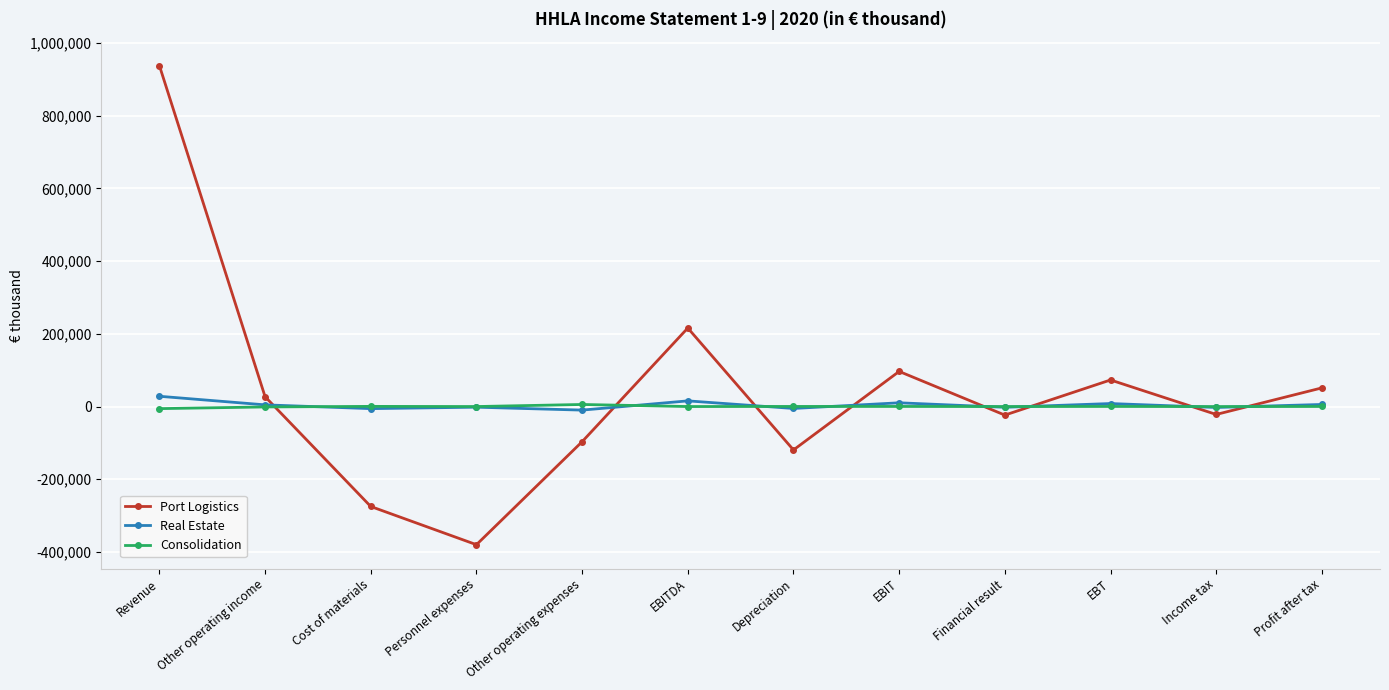

Where is the first local maximum for Port Logistics?

EBITDA